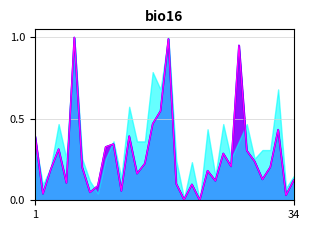

Which has a higher value, 5 or 19?

5